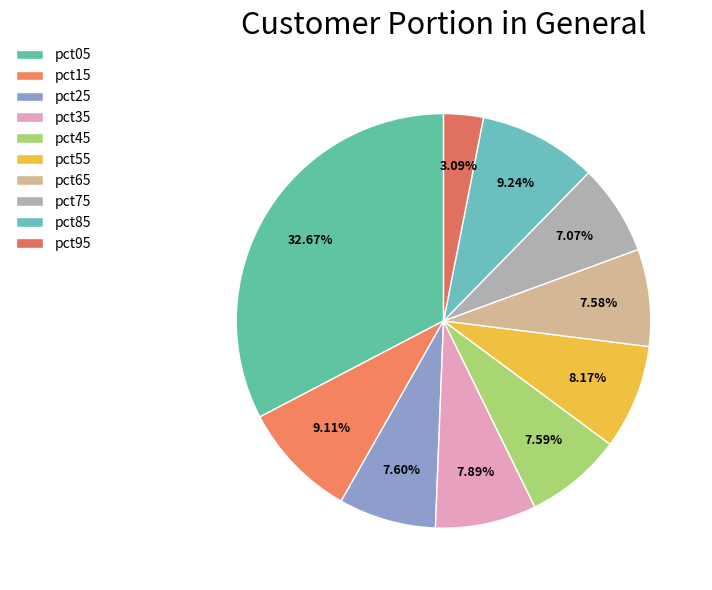

What percentage is the pct25 slice, to the nearest percent?

8%